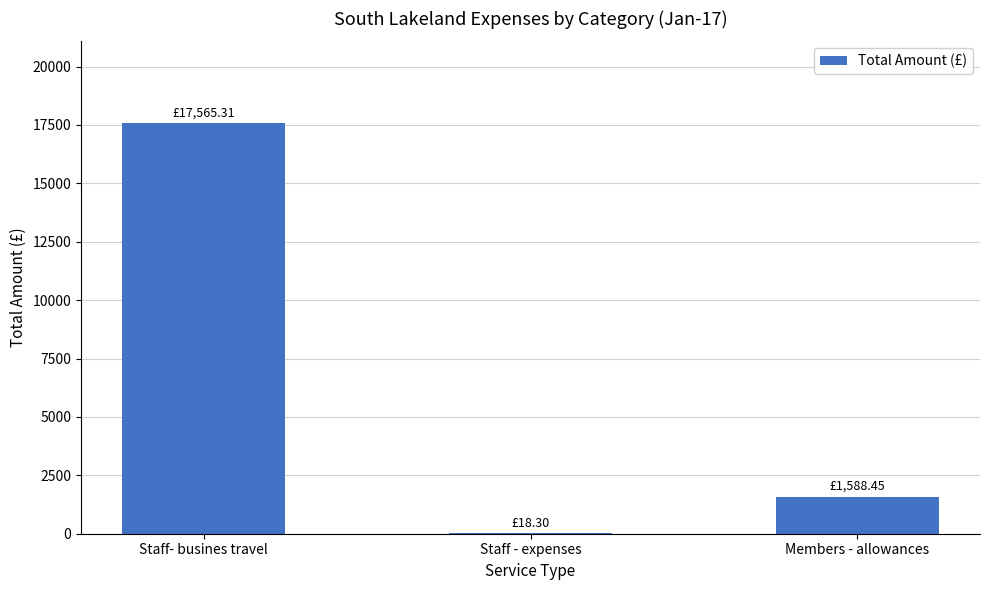

At which category does the chart reach its peak across all series?

Staff- busines travel